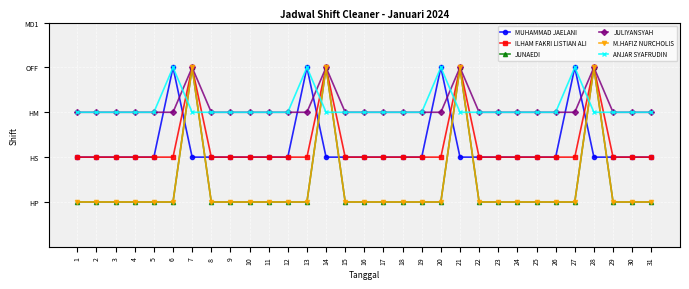

Where do MUHAMMAD JAELANI and JULIYANSYAH first cross each other?

5 and 6